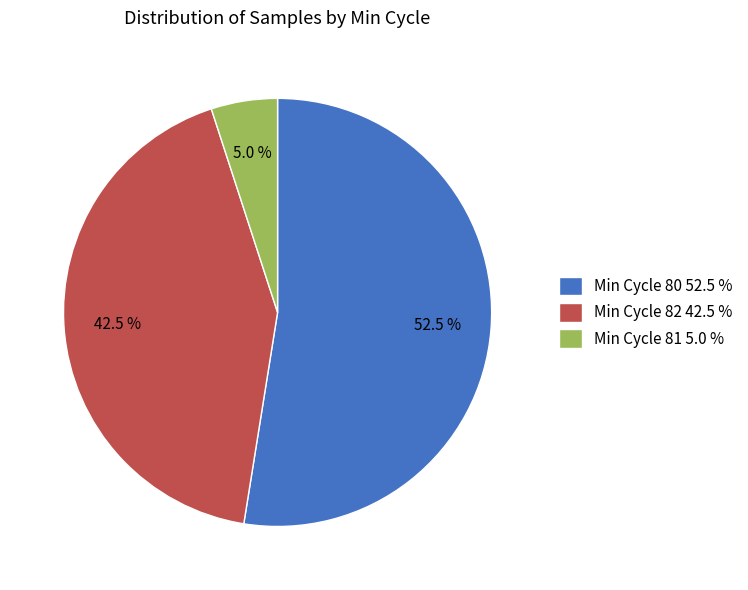

How many segments does this pie chart have?

3